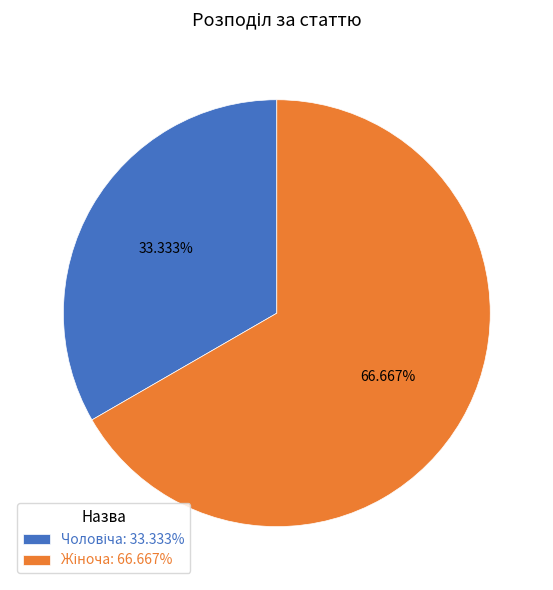

Does any single category account for the majority?

Yes